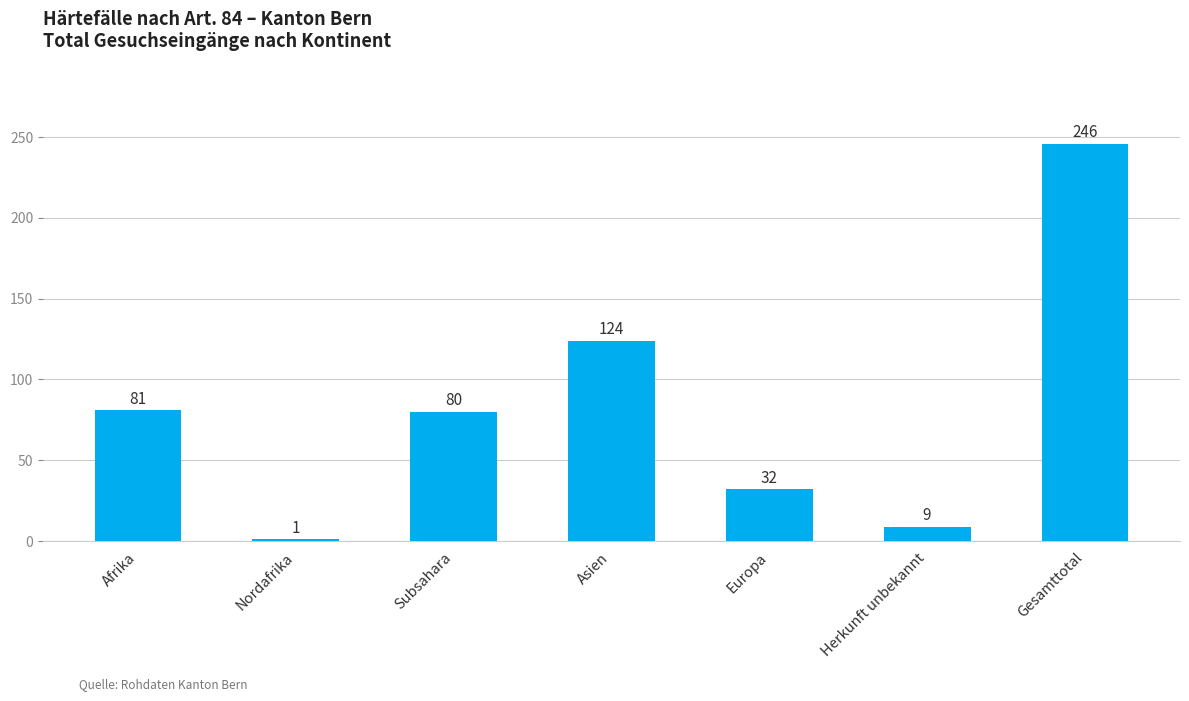

How many categories are shown in the chart?

7